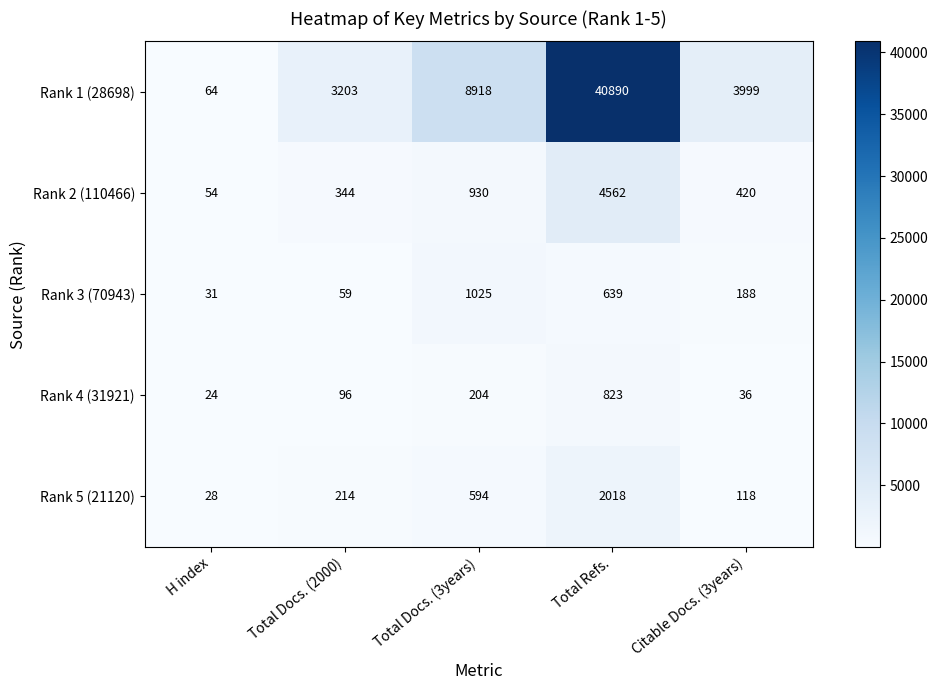

The value of Rank 2 (110466) at Total Docs. (3years) is 930. True or false?

True